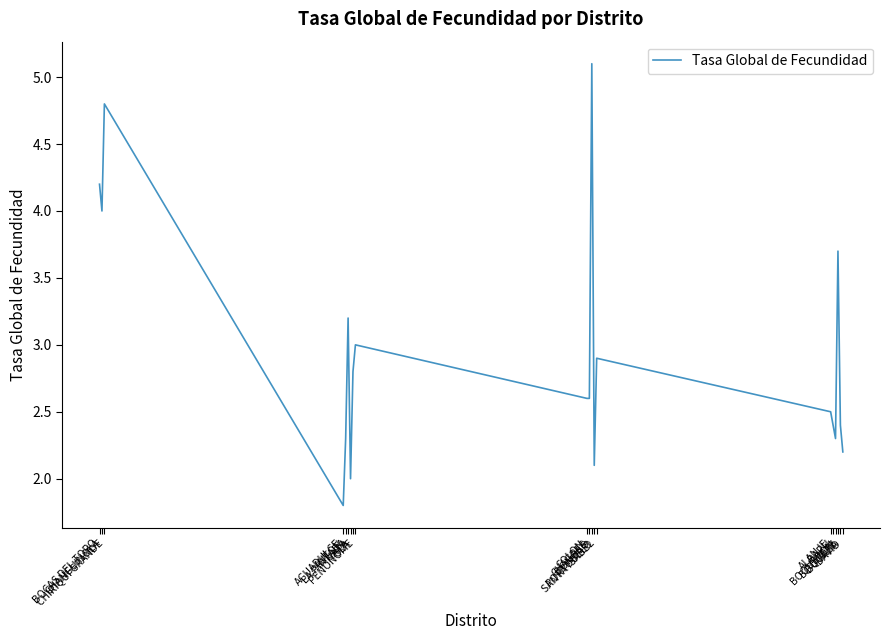

Between NATA and OLA, which is larger?

OLA